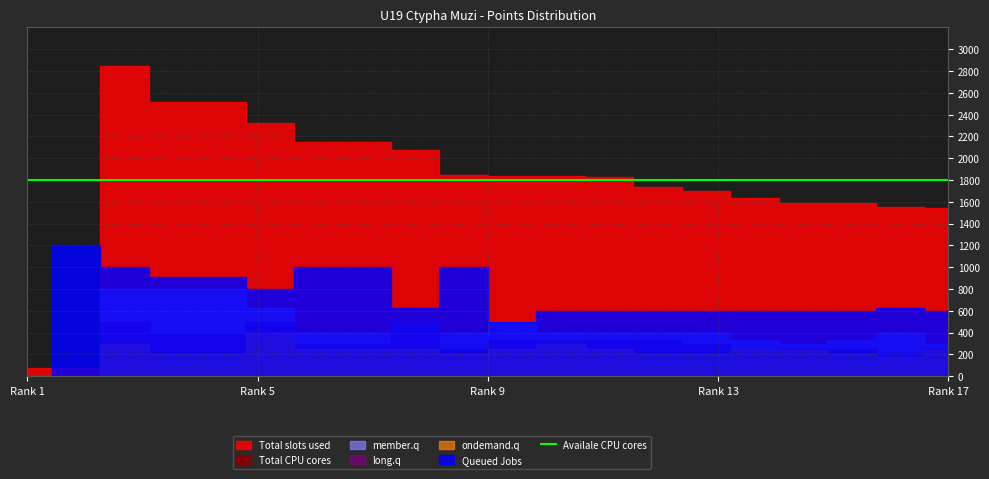

How many interior local peaks does the long.q series have?

3